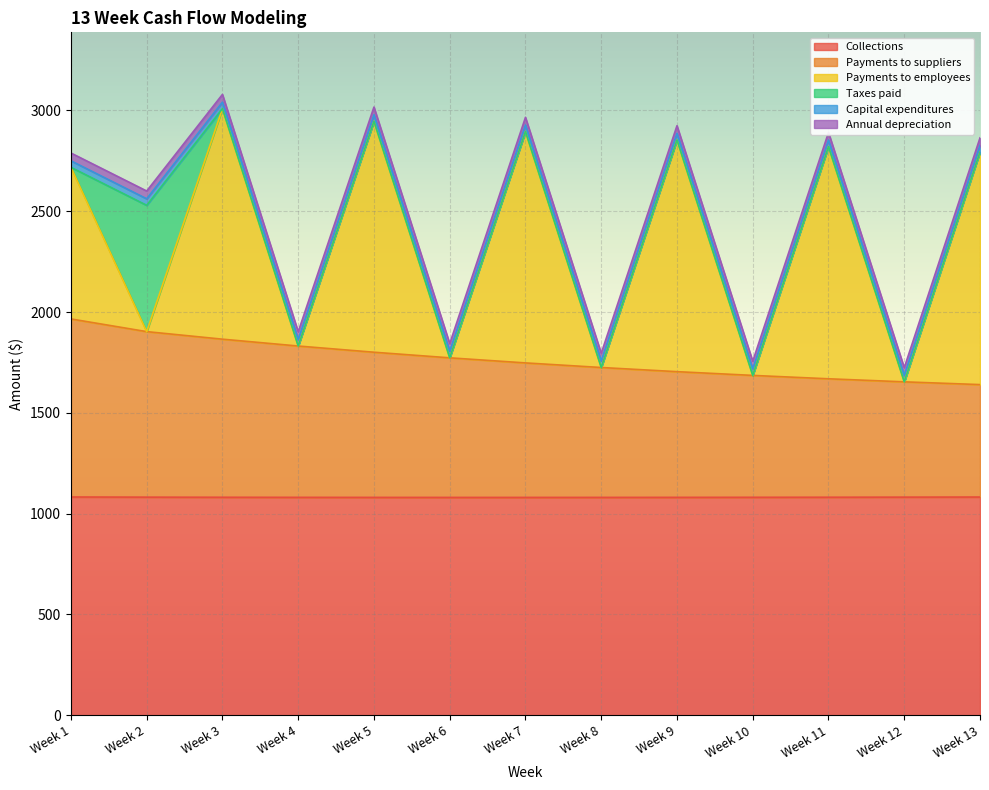

What is the highest value of the Collections series?

1082.6